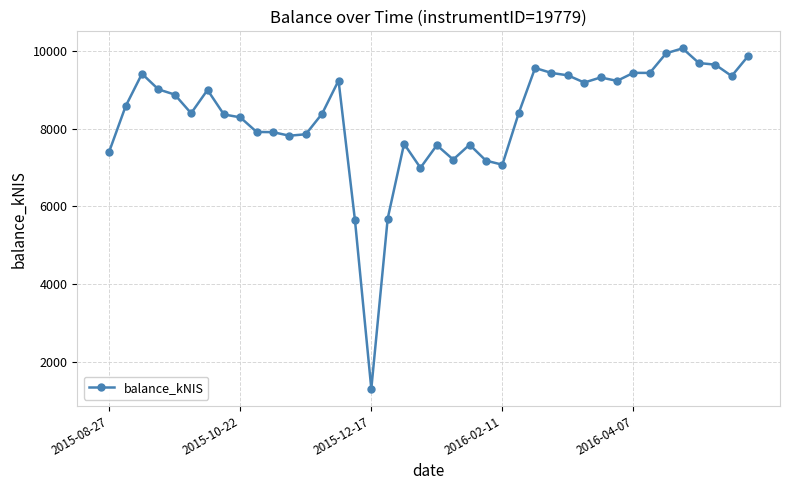

What is the smallest value displayed?

1302.7